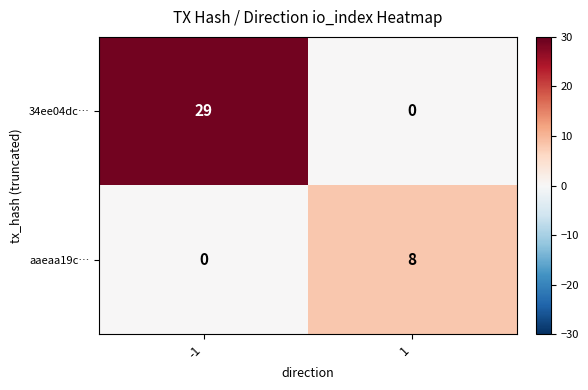

What is the spread (max minus min) of values at 1?

8